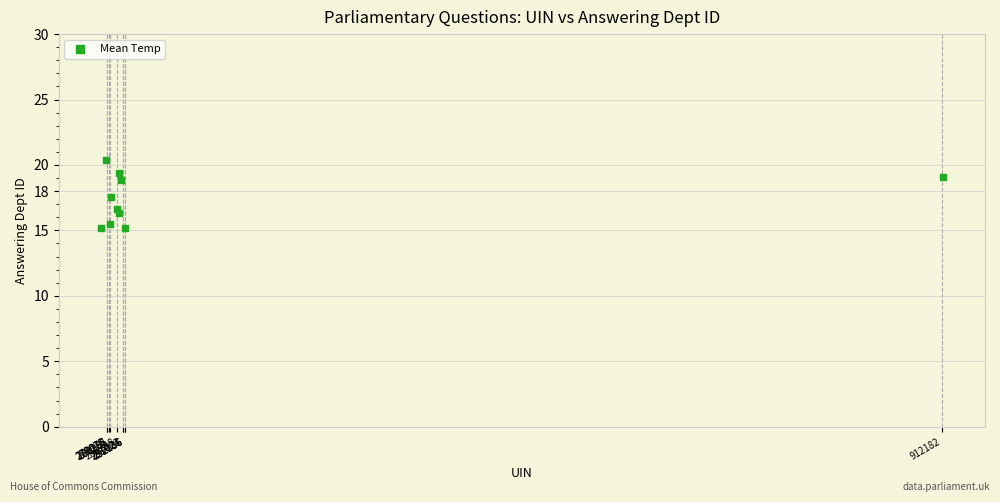

What is the average X value?

347186.5